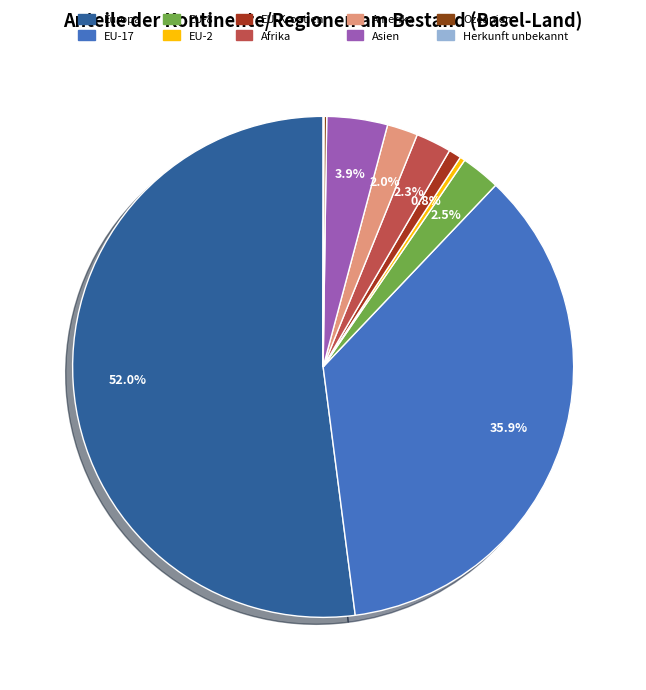

True or false: EU-8 accounts for 1% of the total.

False